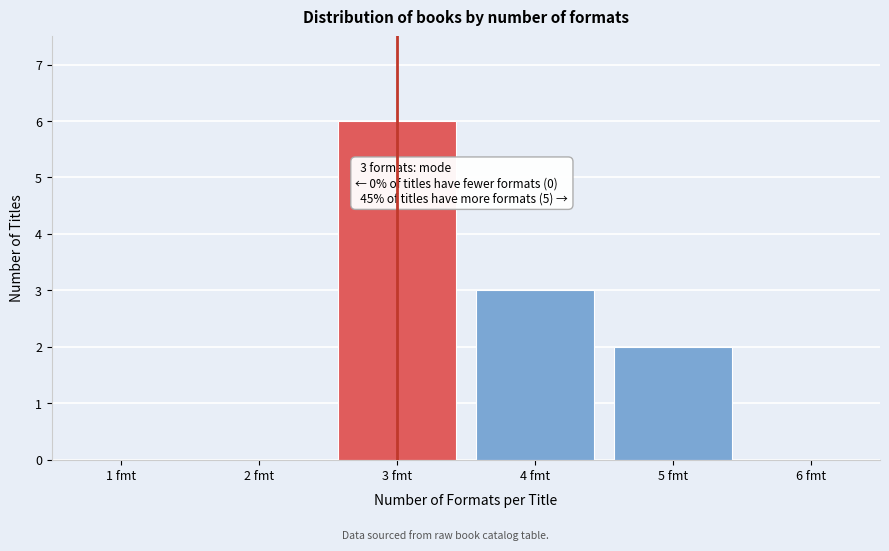

Over which range of the x-axis is the bar tallest?

2.5 to 3.5